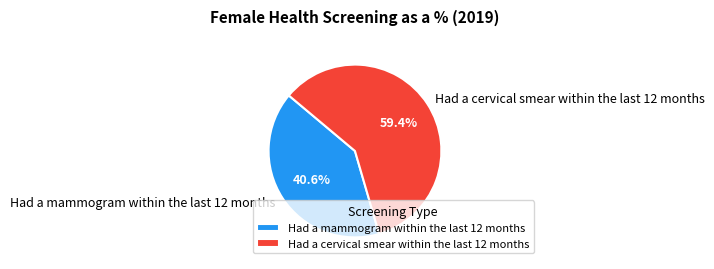

Does any single category account for the majority?

Yes